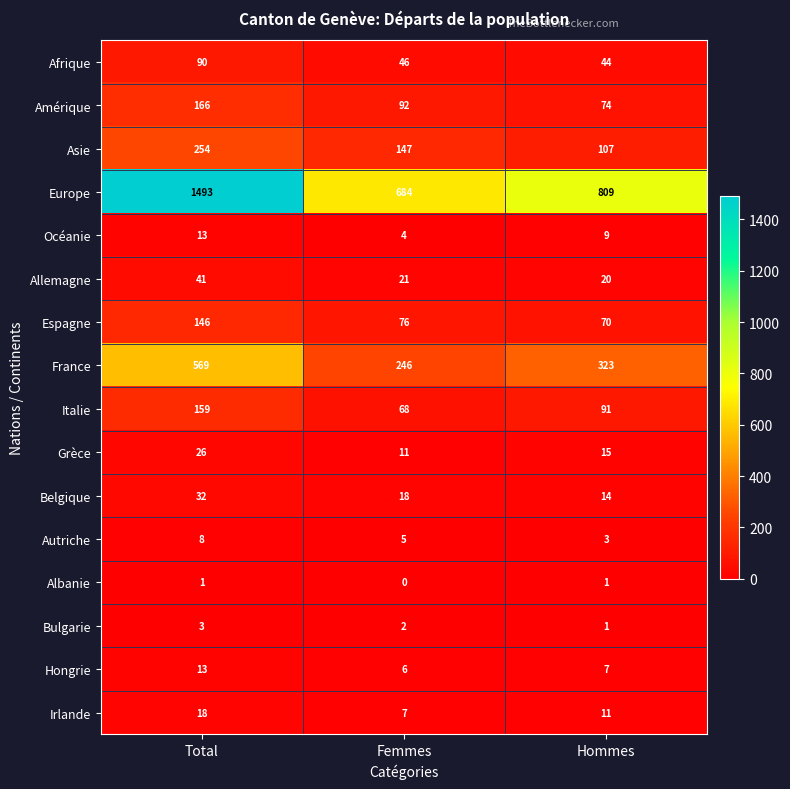

Which series has the largest total across all categories?

Europe